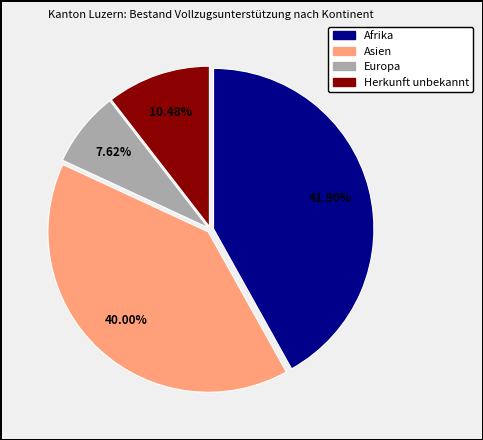

Is there a majority slice in this chart?

No